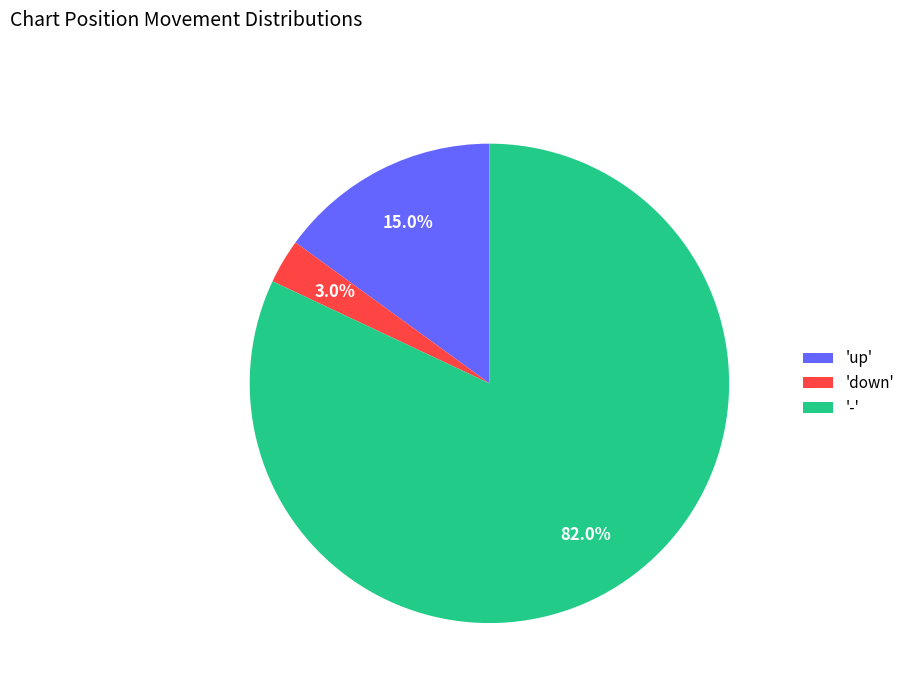

Which category accounts for the majority?

'-'